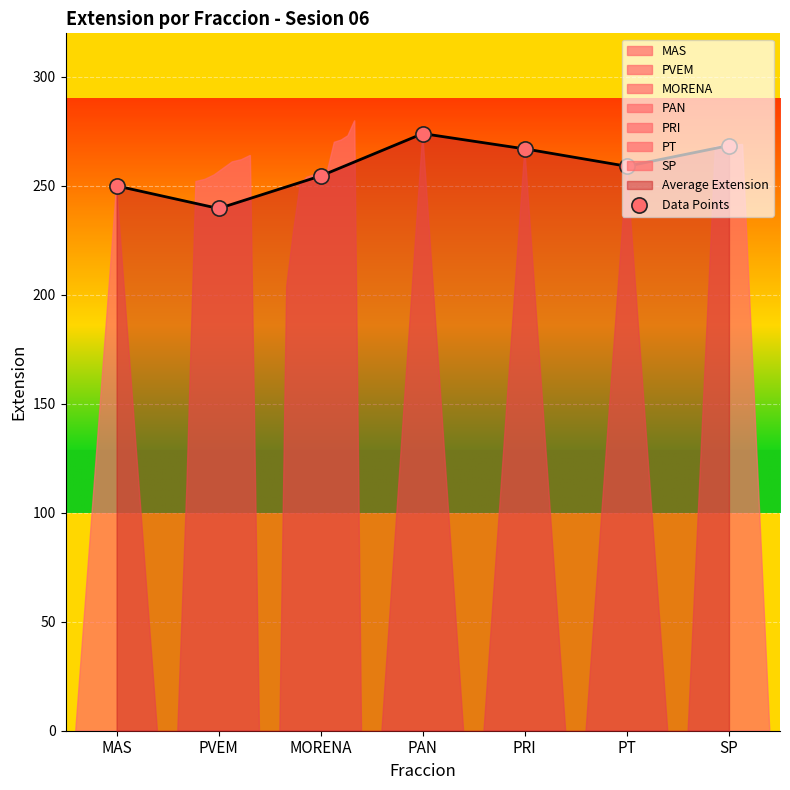

What is the change in value from PAN to SP?

-5.5